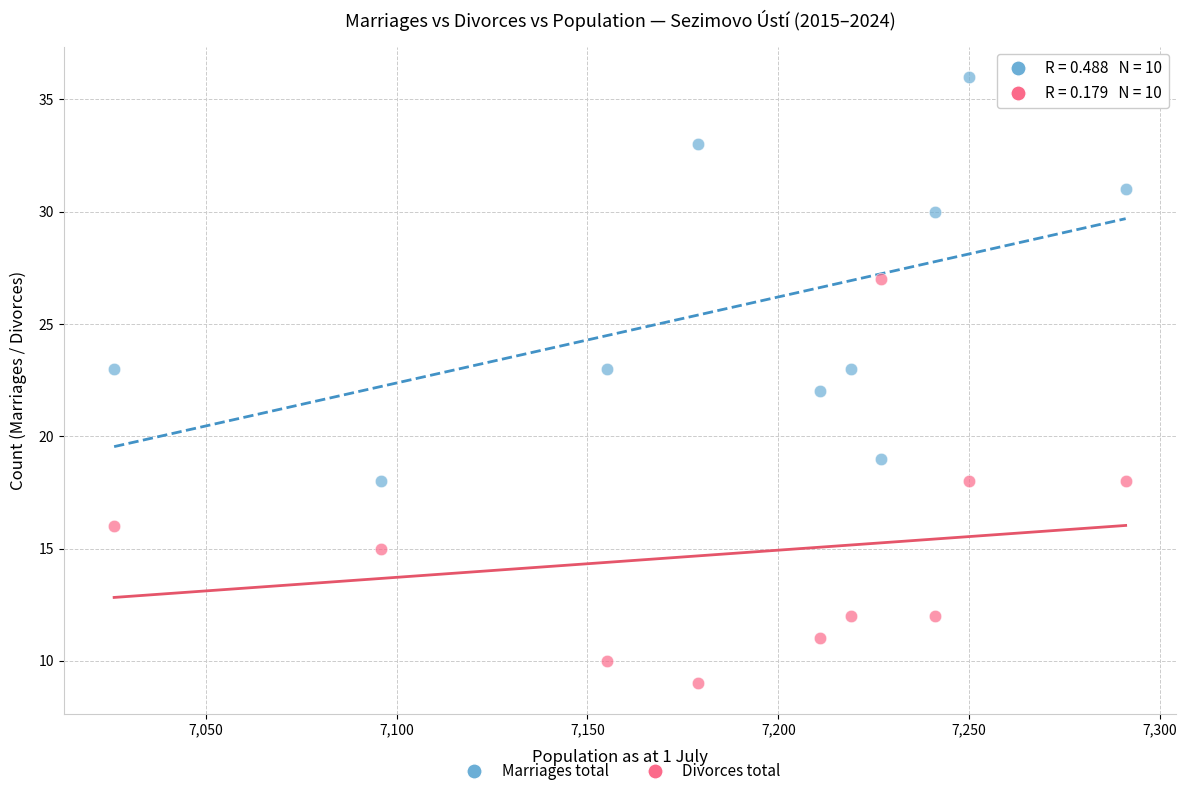

Which series reaches the maximum Y coordinate?

Marriages total